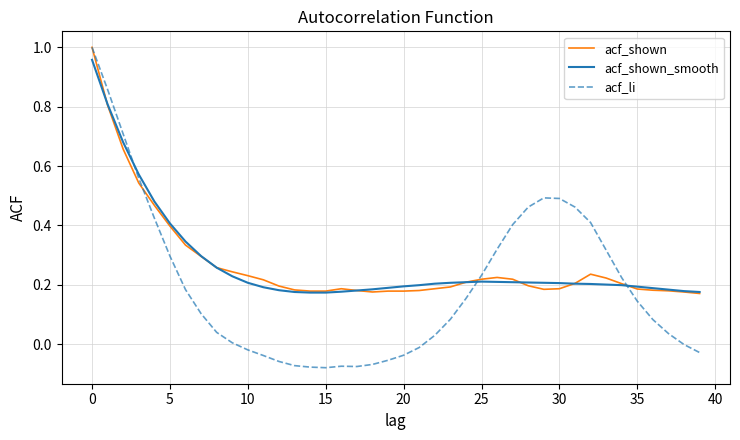

Which series has the largest range (max minus min)?

acf_li